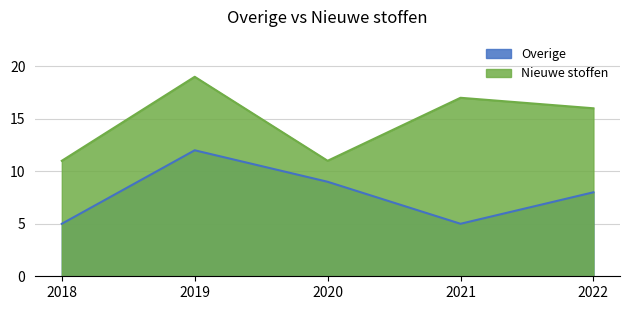

True or false: Nieuwe stoffen has more than 2 interior local peaks.

False